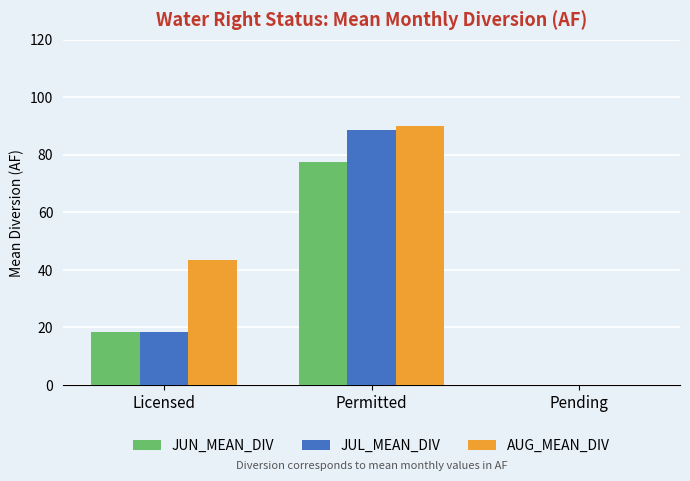

What is the highest value of the AUG_MEAN_DIV series?

89.9